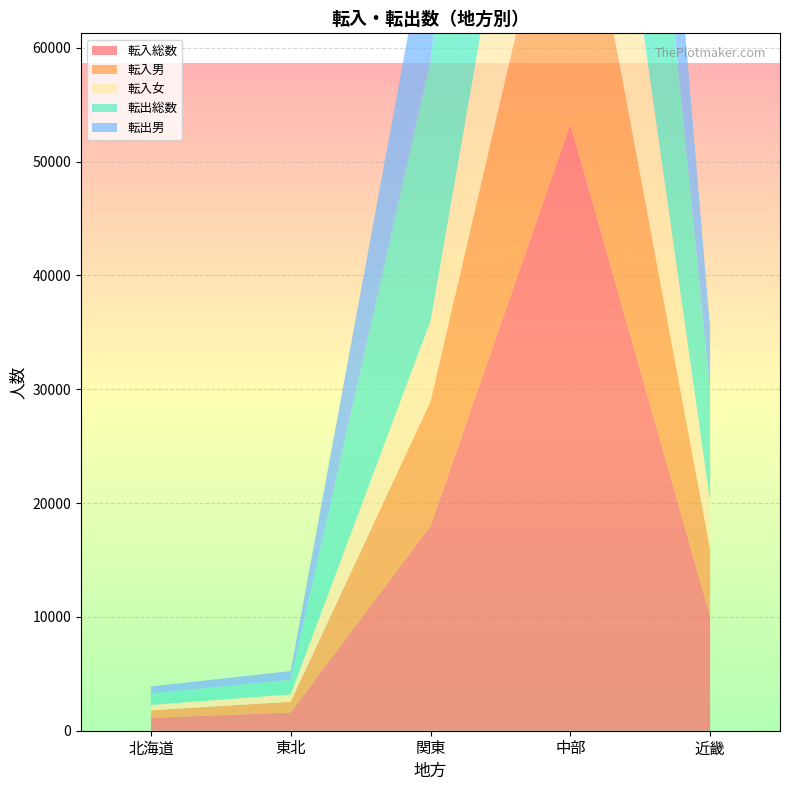

Reading right to left, what are all the values shown in this chart?

転入総数: 10086	53278	17997	1599	1132
転入男: 5890	28497	10943	947	658
転入女: 4196	24781	7054	652	474
転出総数: 9613	47827	22857	1276	1021
転出男: 5583	26732	12978	770	606